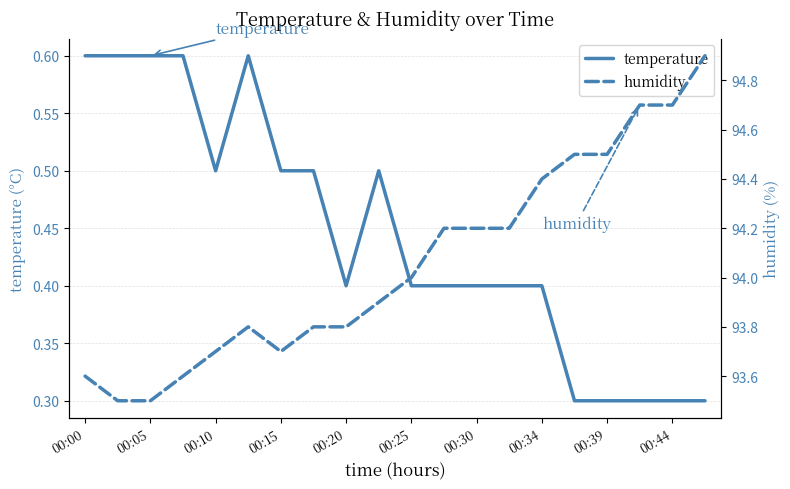

Is the value of humidity at 00:34 greater than the value of temperature at 19?

Yes